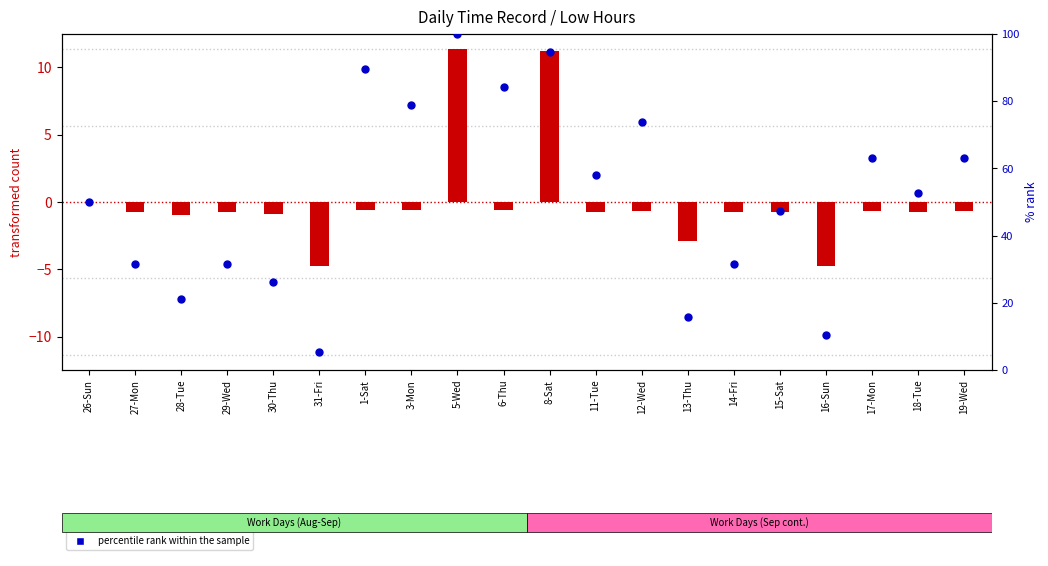

What is the total value across all series at 17-Mon?

62.5